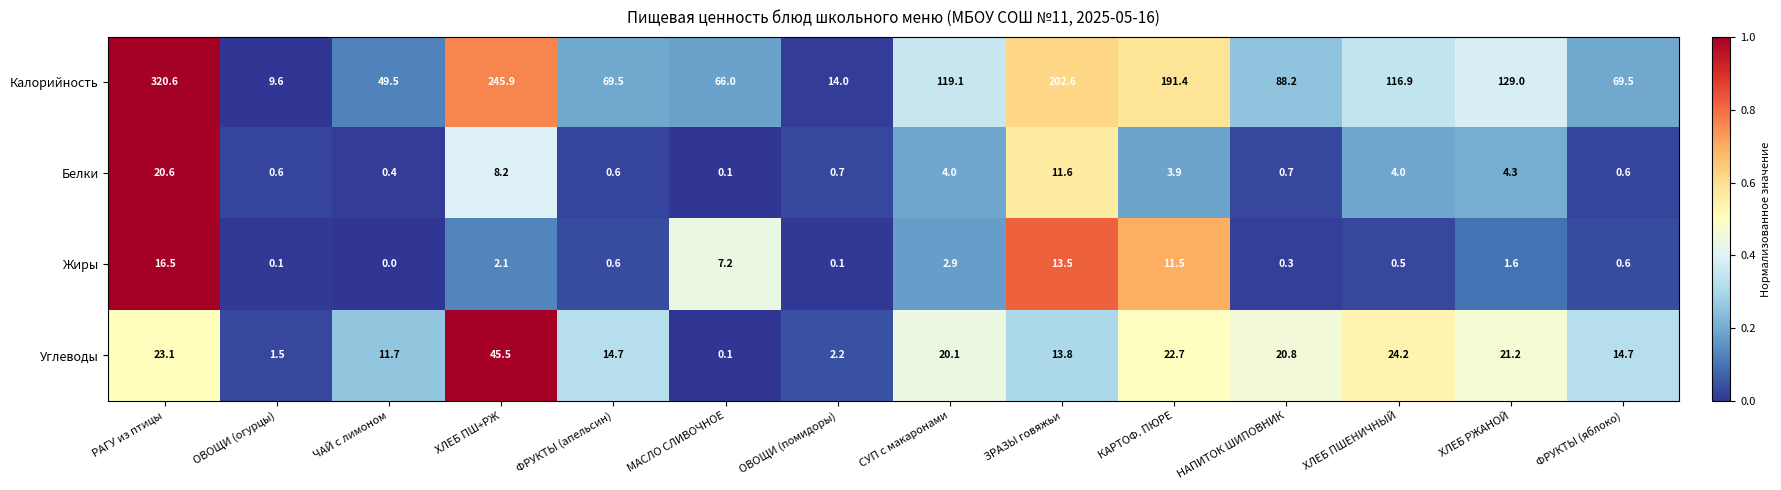

Between ОВОЩИ (огурцы) and МАСЛО СЛИВОЧНОЕ, which series saw the biggest shift?

Калорийность